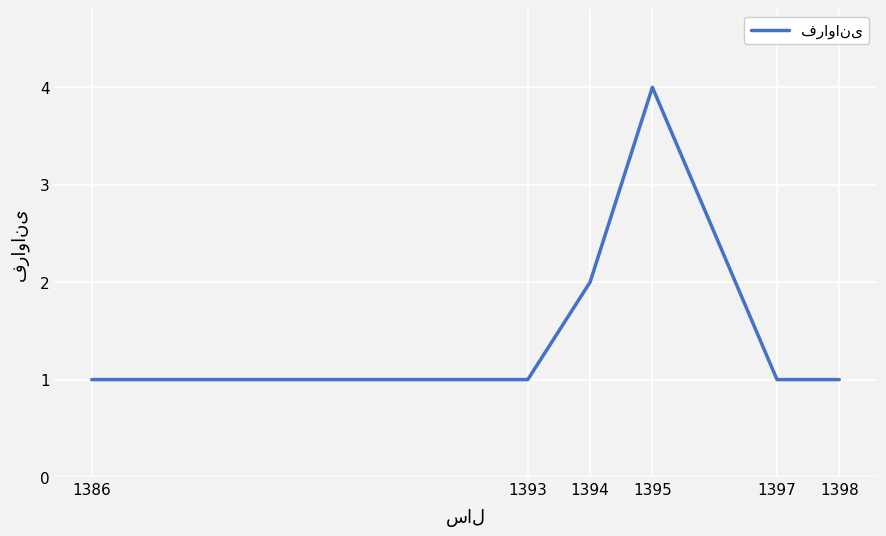

Reading right to left, list all the values displayed in this chart.

1	1	4	2	1	1